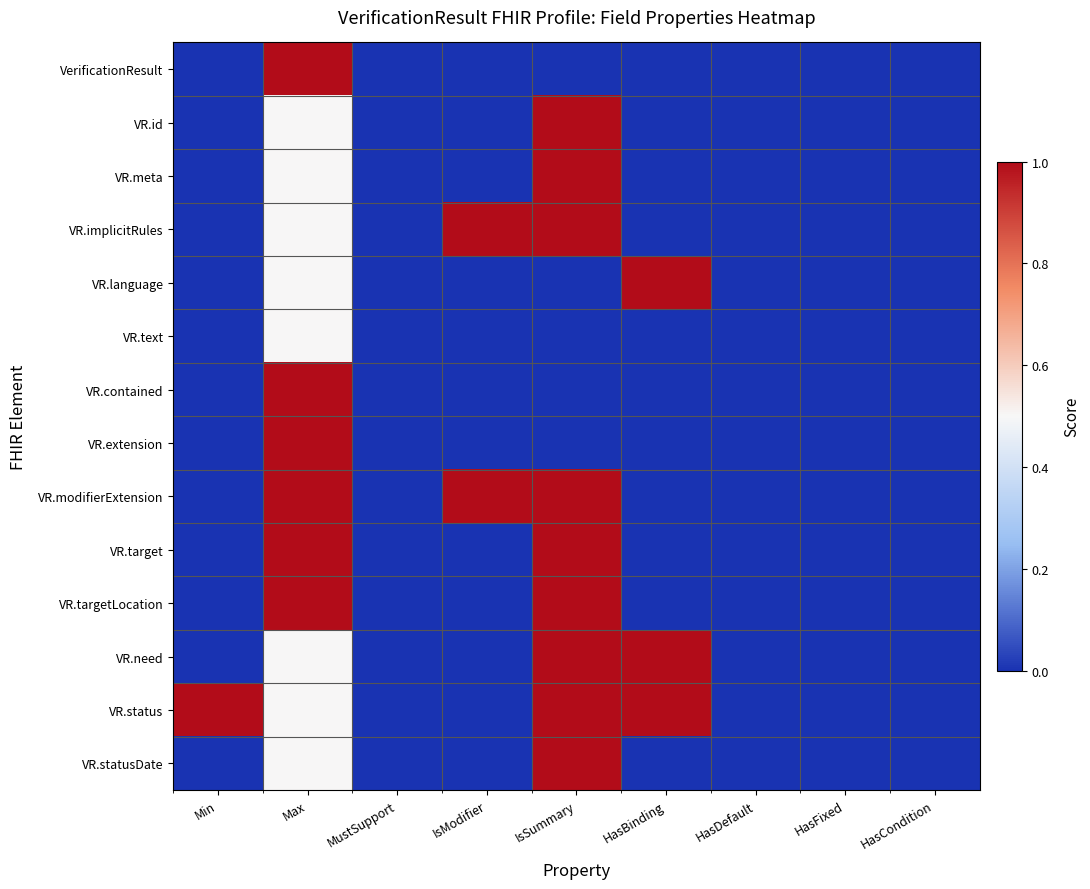

Which series has the largest total across all categories?

VR.status